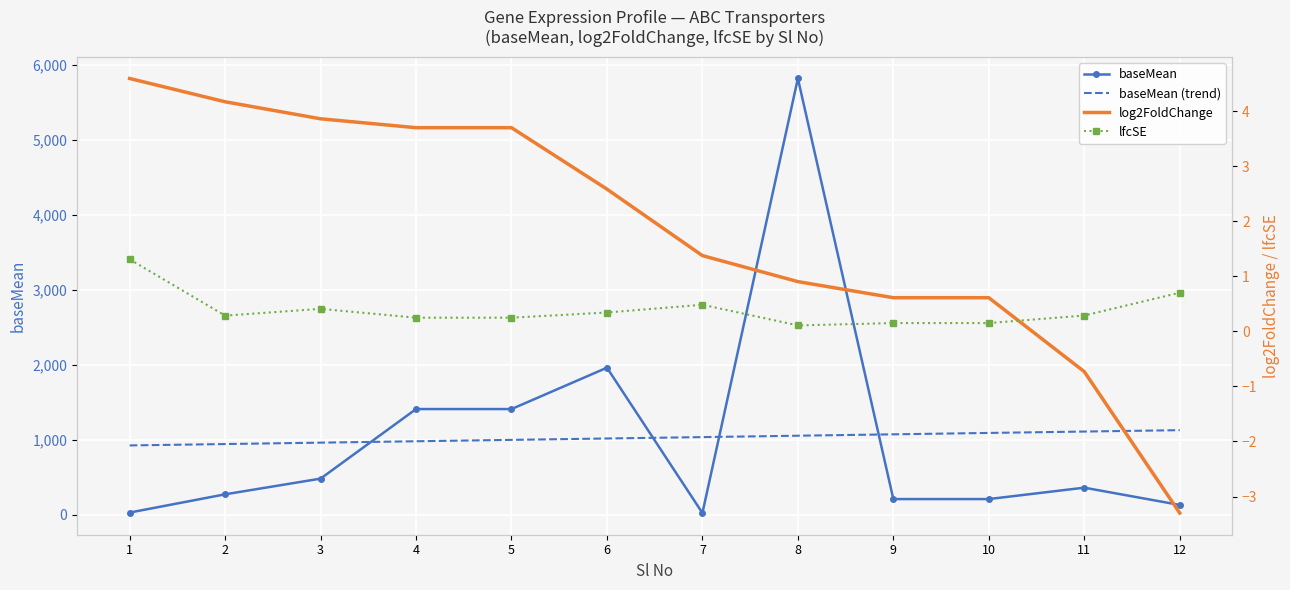

Is it true that lfcSE equals 1.9 at 1?

False